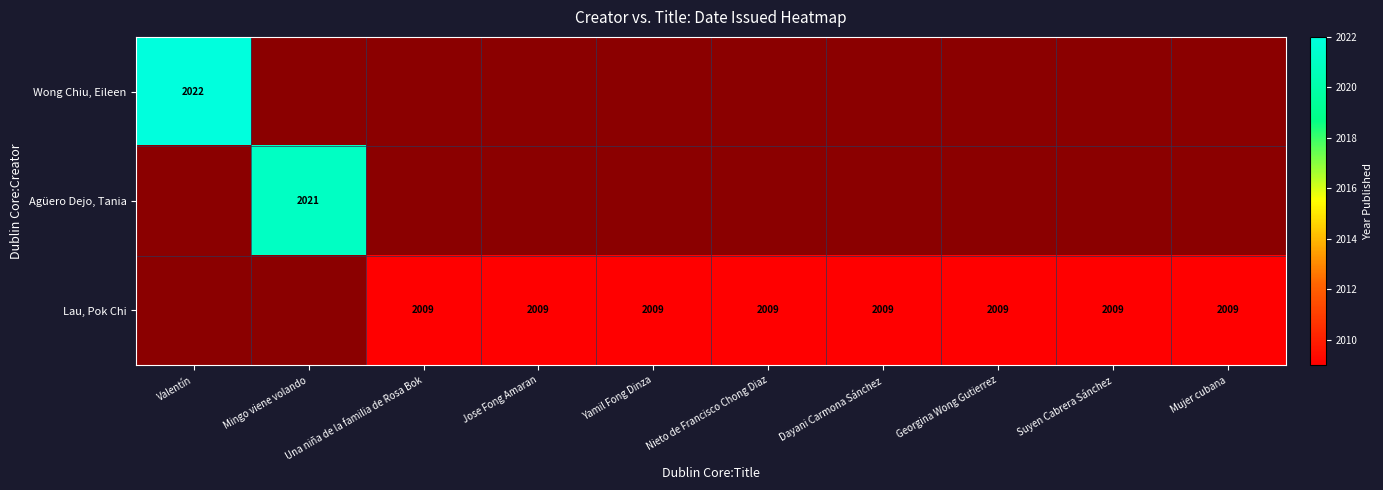

The Agüero Dejo, Tania series shows 2021 at Mingo viene volando. True or false?

True